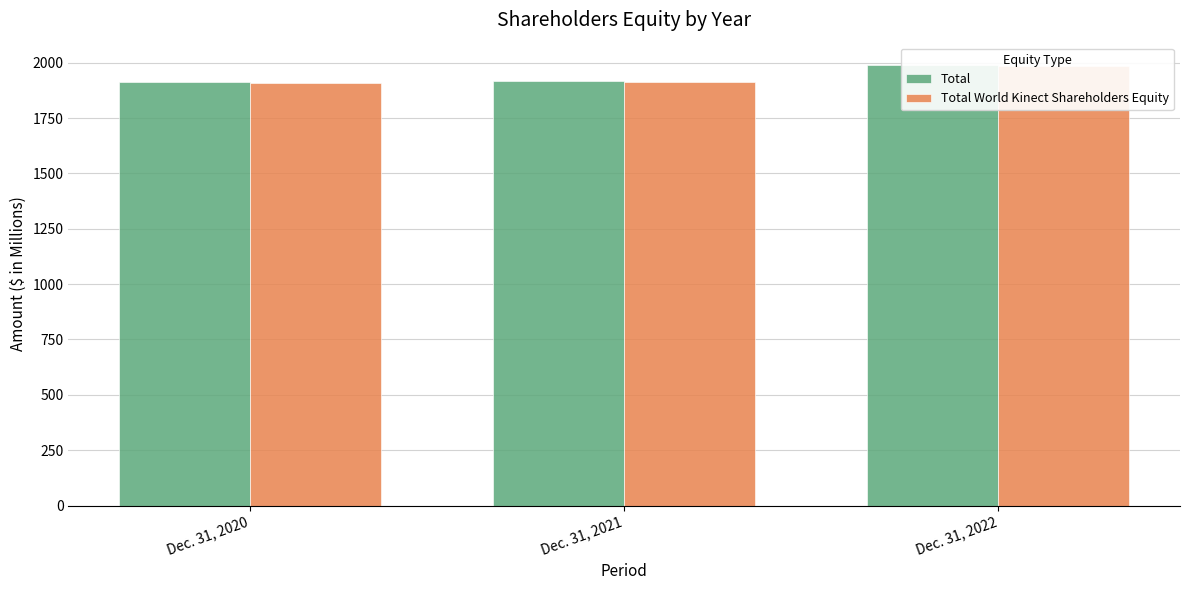

How many categories are shown in the chart?

3